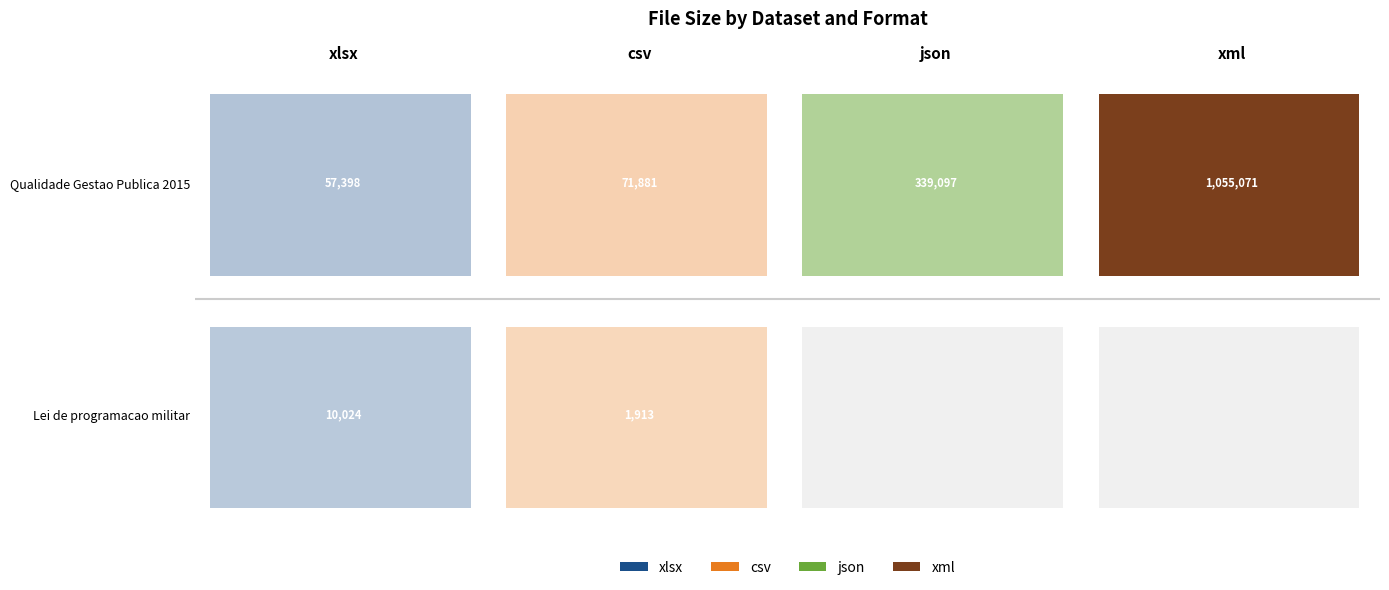

What is the average value of the 60521dc8454ae38c28a1ea29 series?

2984